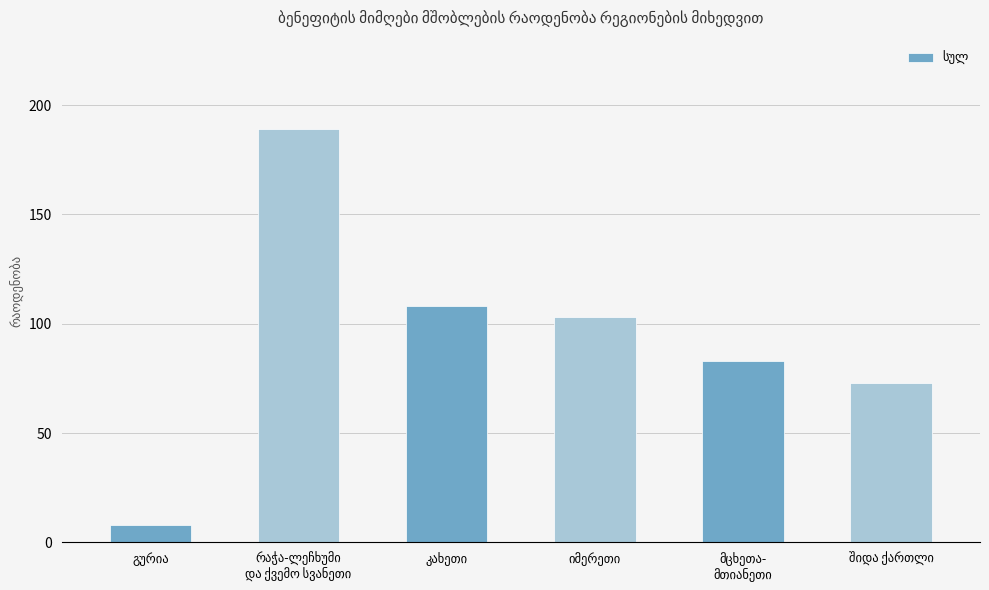

What is the value of the 1st bar from the left?

8